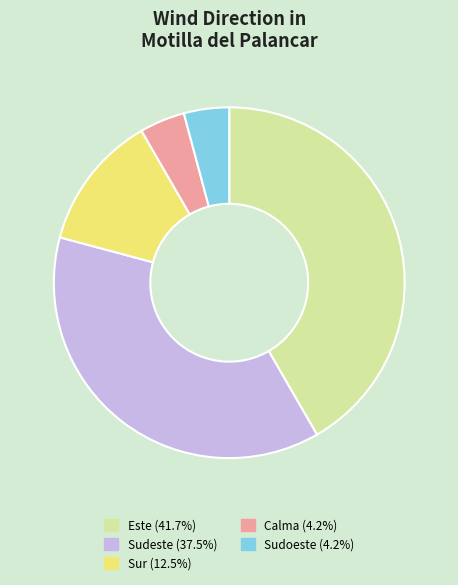

Do Sudoeste (4.2%) and Calma (4.2%) together represent more than half of the pie?

No